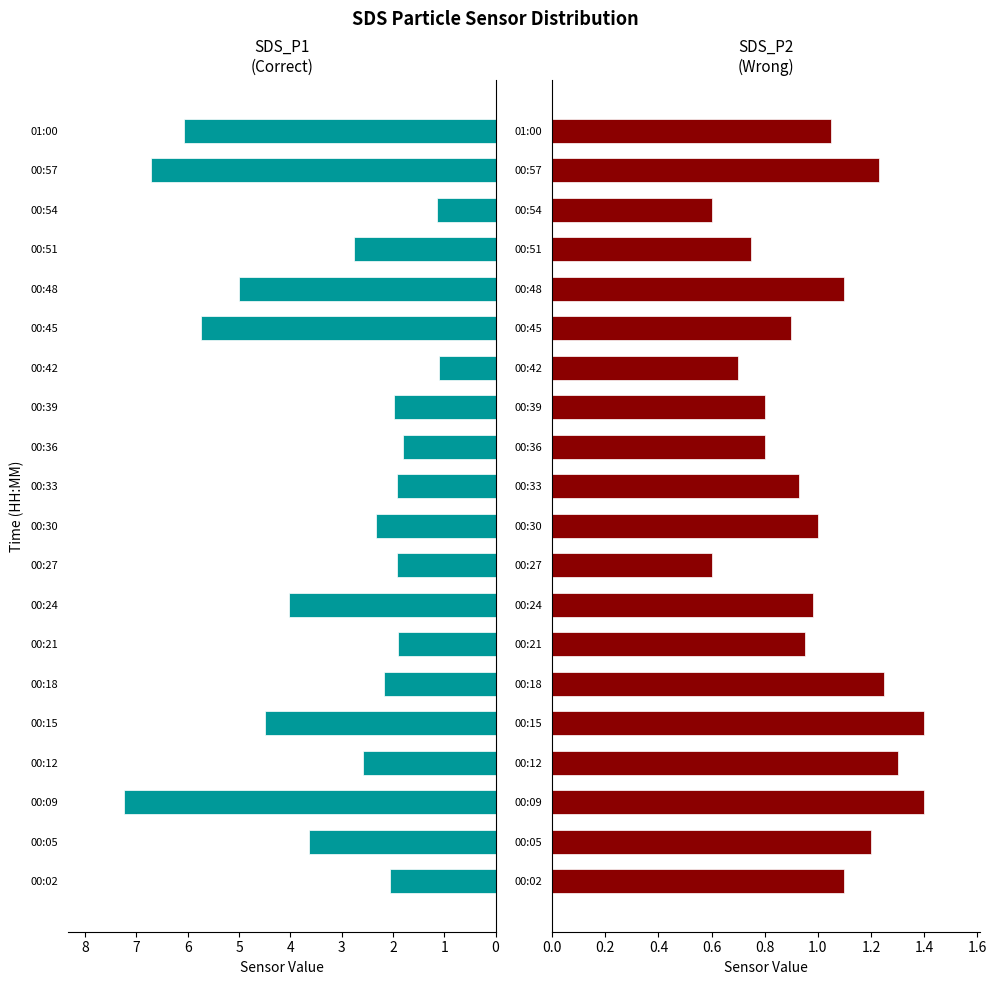

What is the minimum value shown in the chart?

0.6